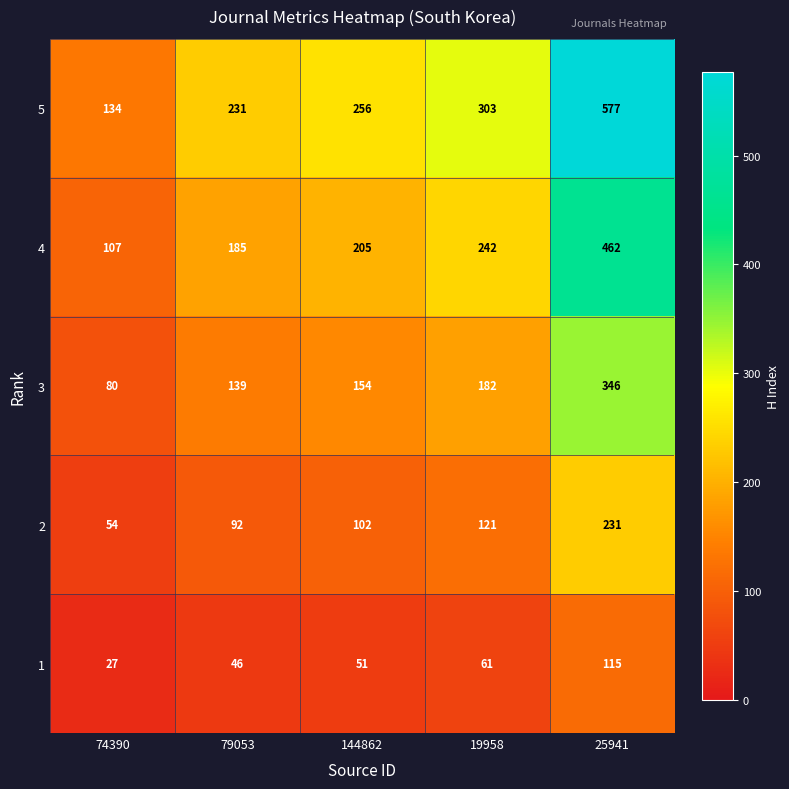

Reading left to right, what are all the values shown in this chart?

5: 134	231	256	303	577
4: 107	185	205	242	462
3: 80	139	154	182	346
2: 54	92	102	121	231
1: 27	46	51	61	115